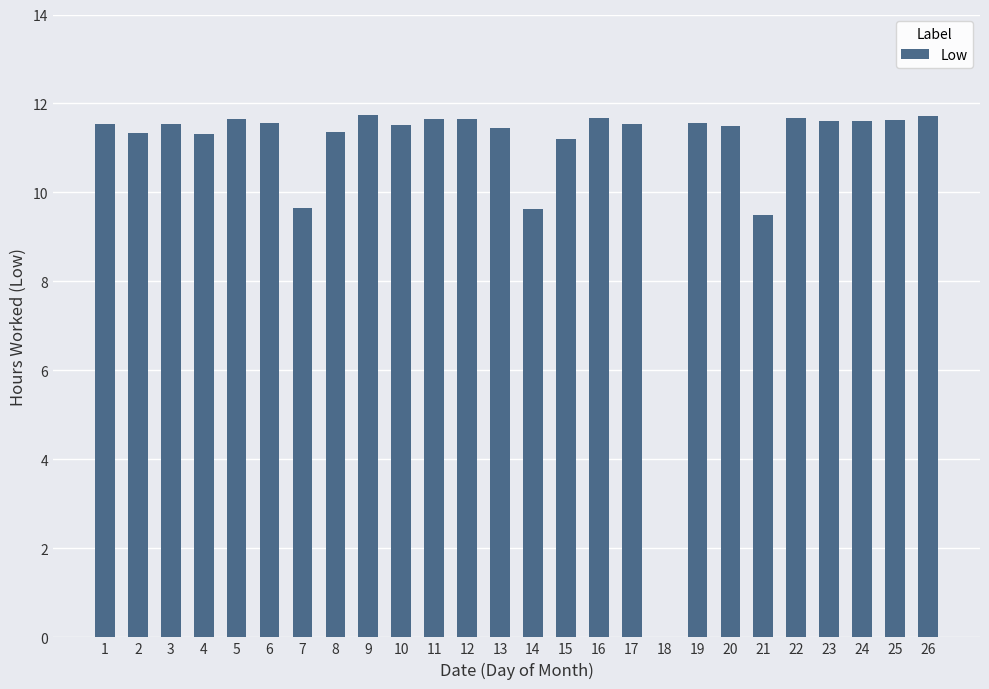

What is the sum of all values?

282.8